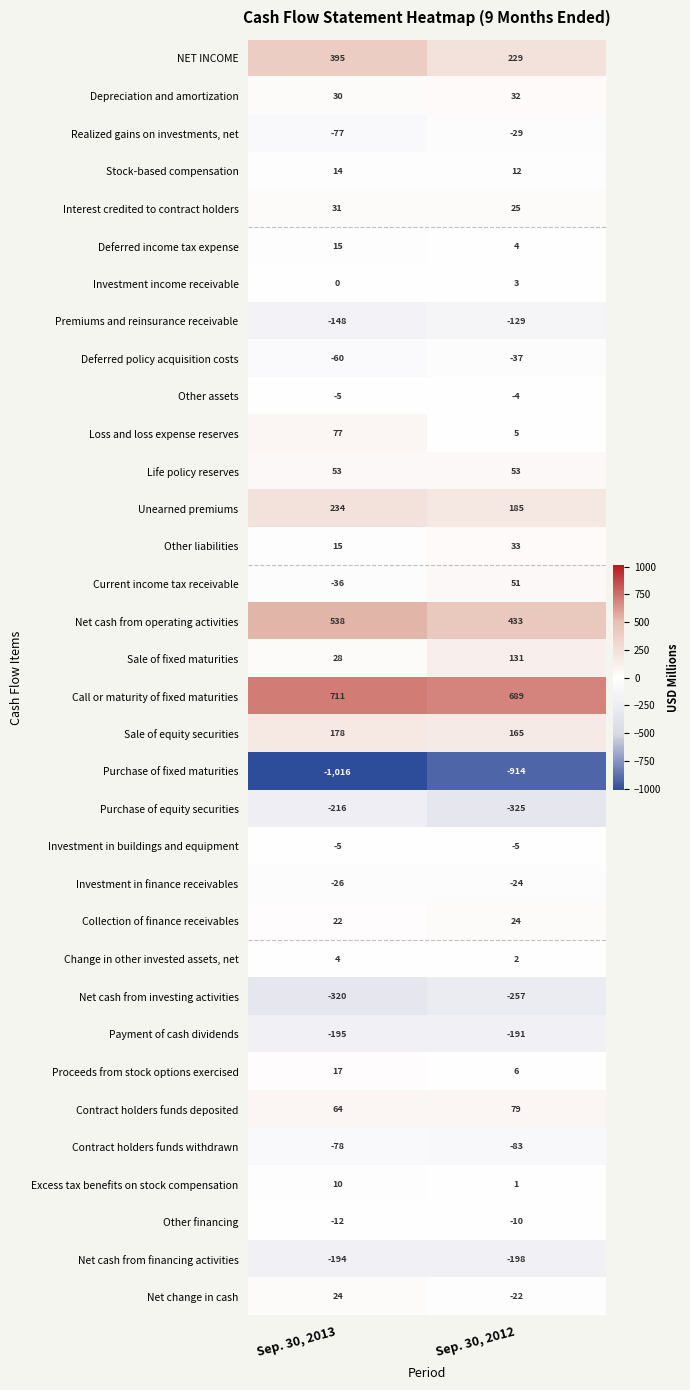

Count the number of data series in this chart.

34